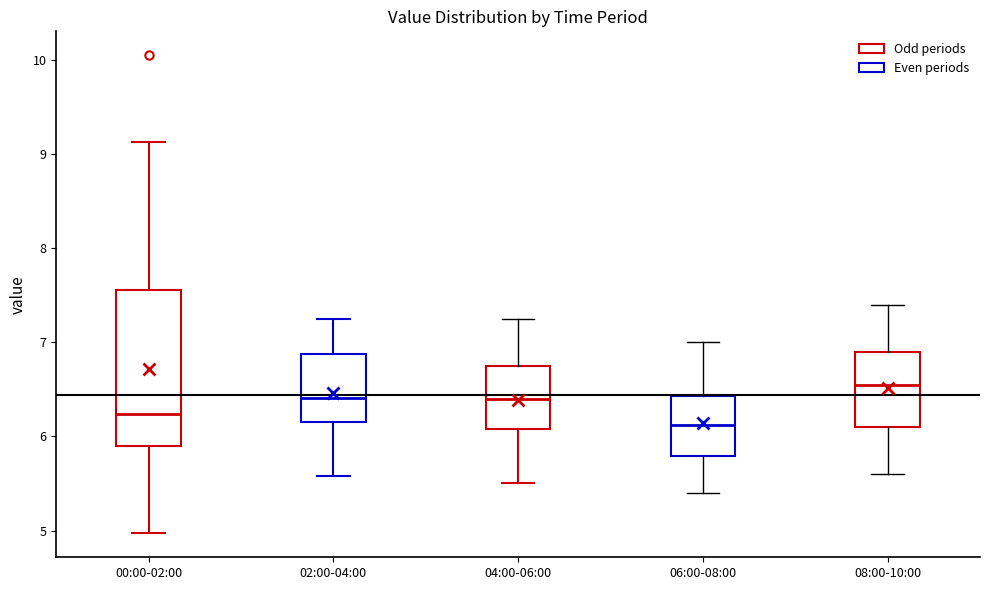

Which box has the highest median line?

08:00-10:00